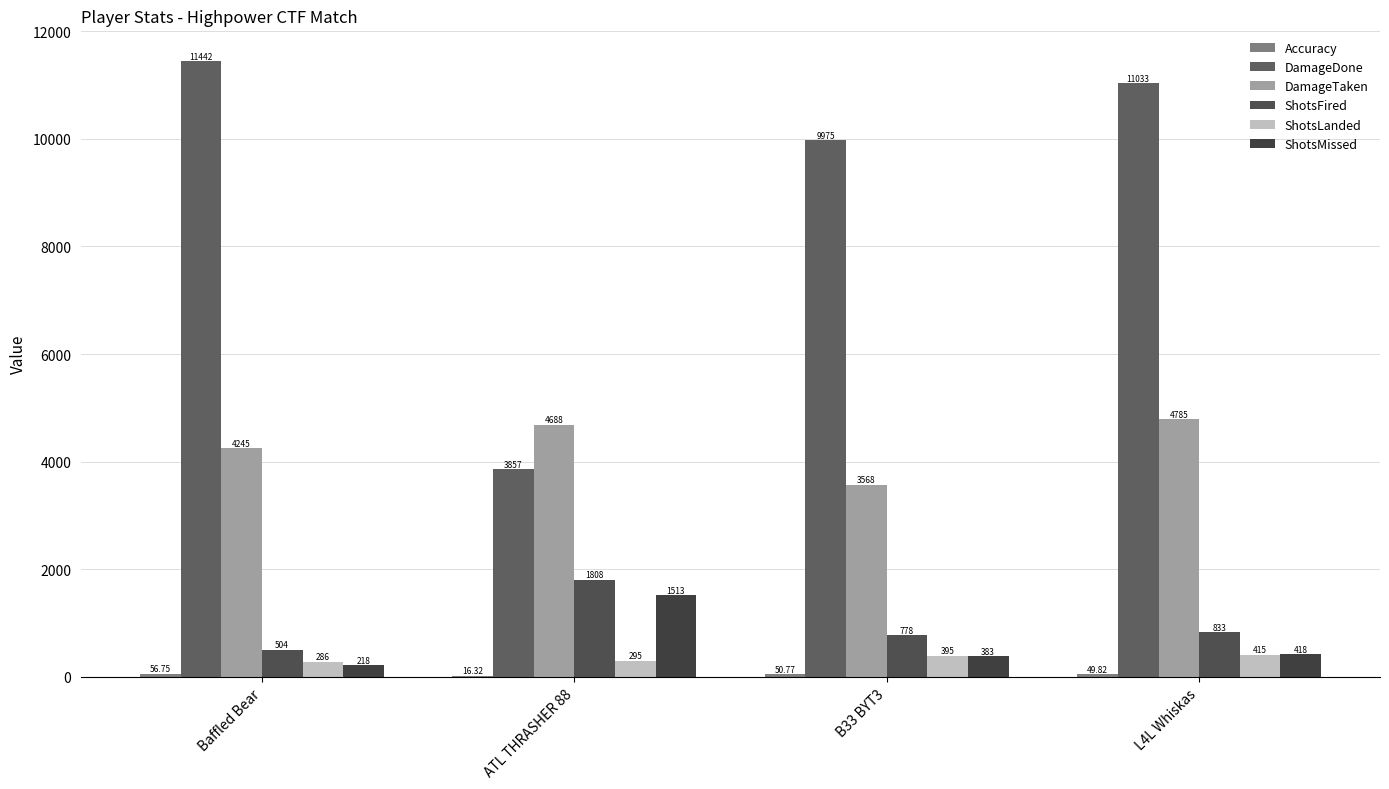

Is the value of ShotsFired at Baffled Bear greater than the value of Accuracy at L4L Whiskas?

Yes